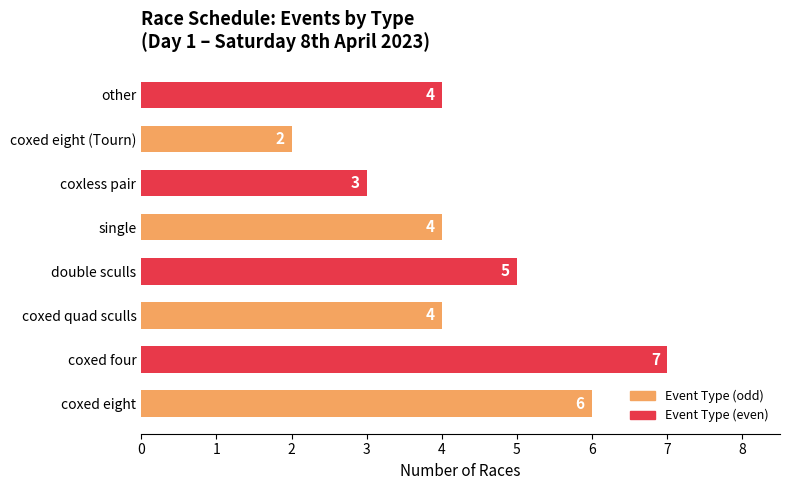

How many bars are there in total?

8